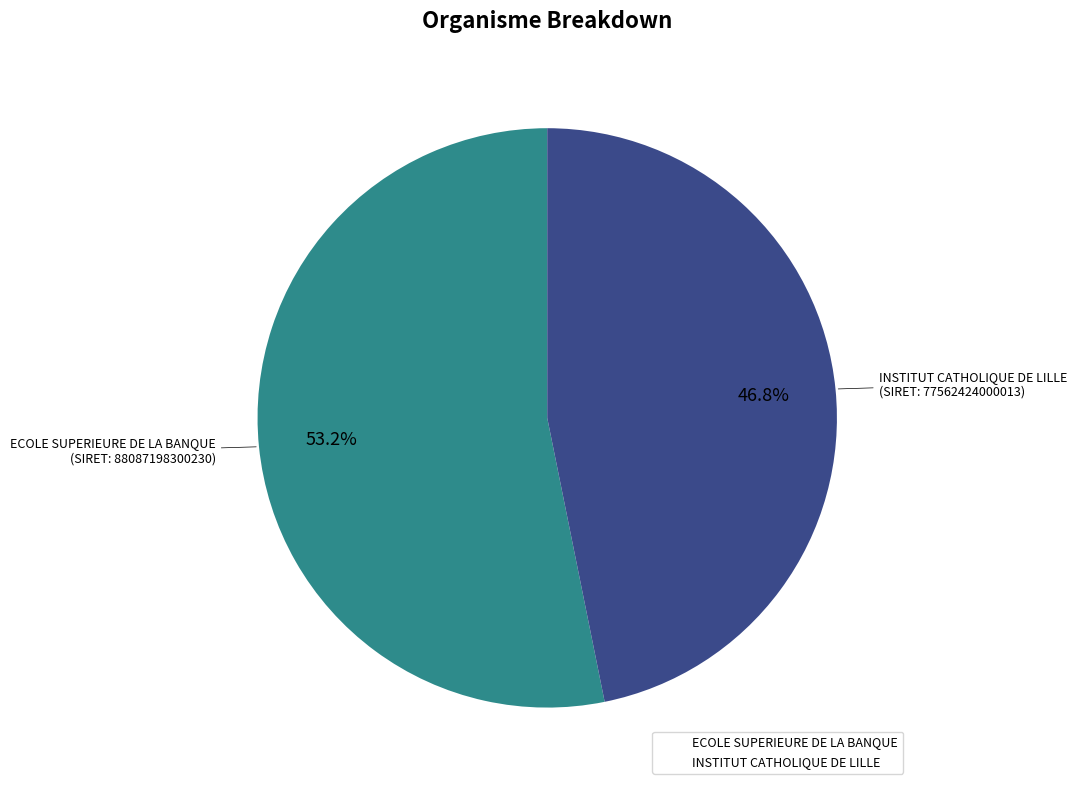

What percentage do INSTITUT CATHOLIQUE DE LILLE and ECOLE SUPERIEURE DE LA BANQUE together represent?

100.0%